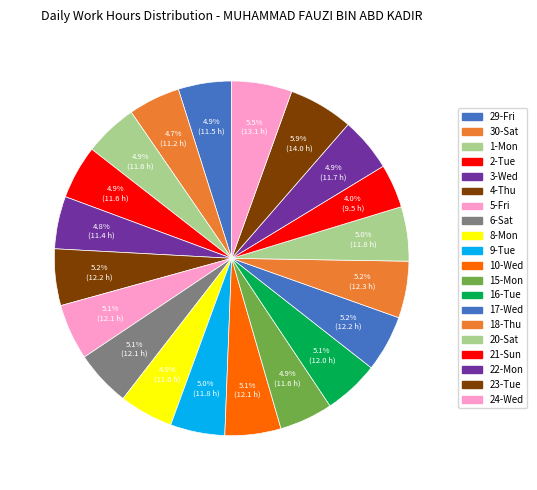

How many segments does this pie chart have?

20